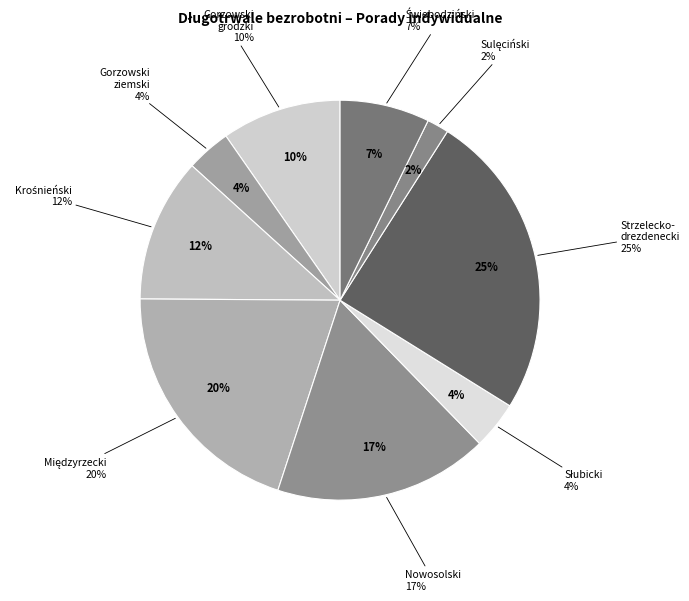

How many slices are in this pie chart?

9